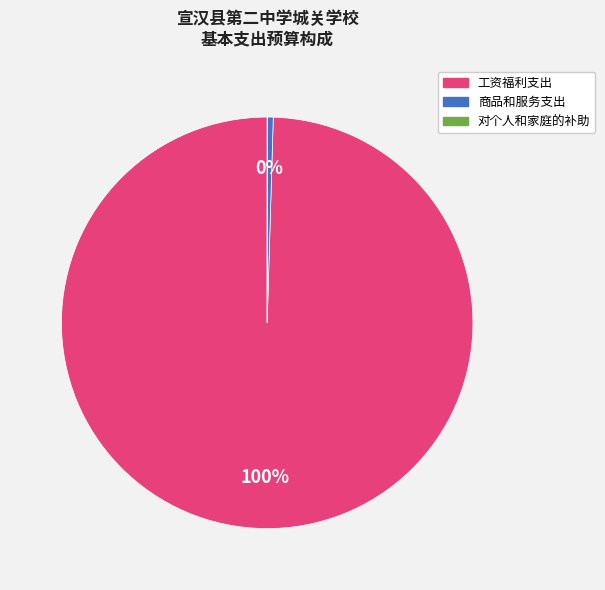

Do 工资福利支出 and 商品和服务支出 together represent more than half of the pie?

Yes